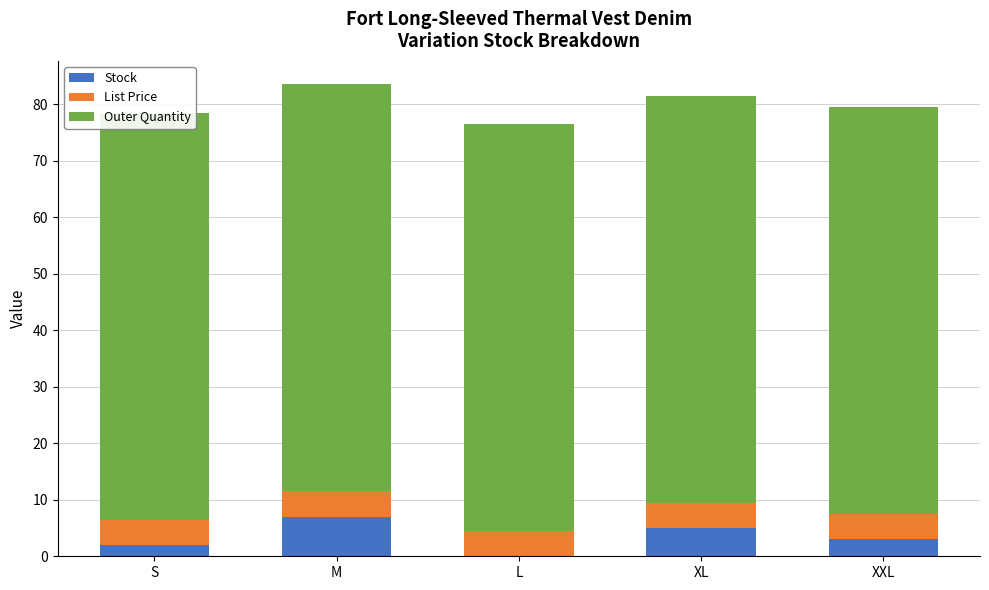

At which label does Outer Quantity reach its minimum?

S